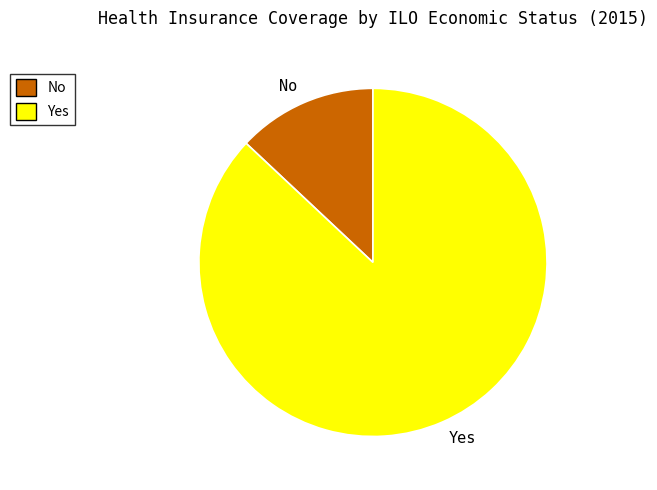

Between No and Yes, which is larger?

Yes